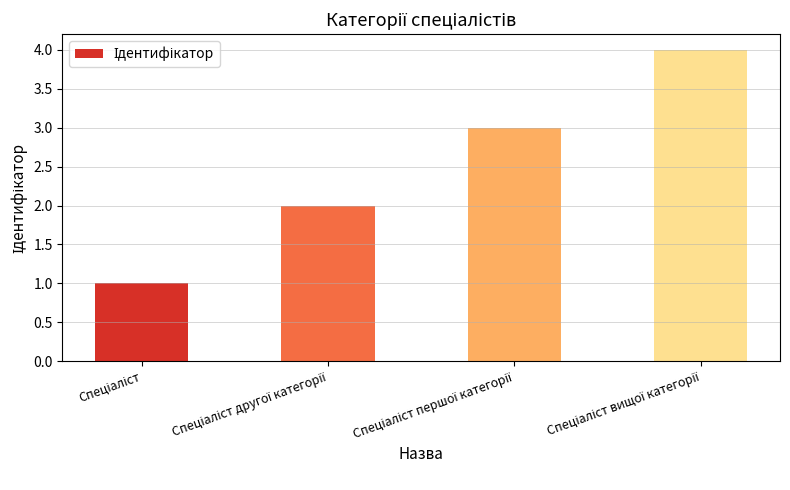

How many data points are less than 3?

2